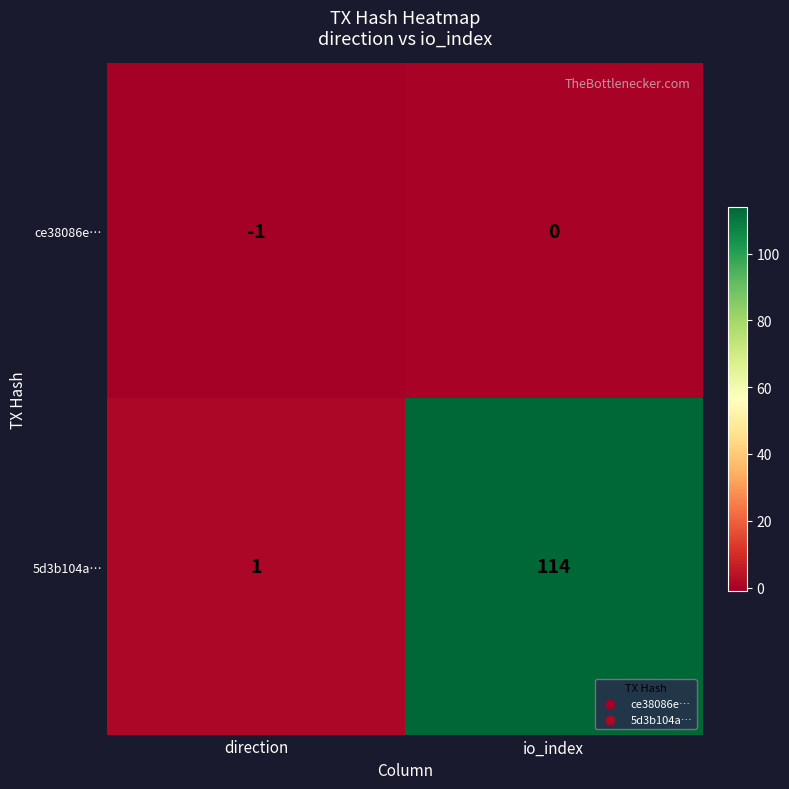

What is the spread (max minus min) of values at direction?

2